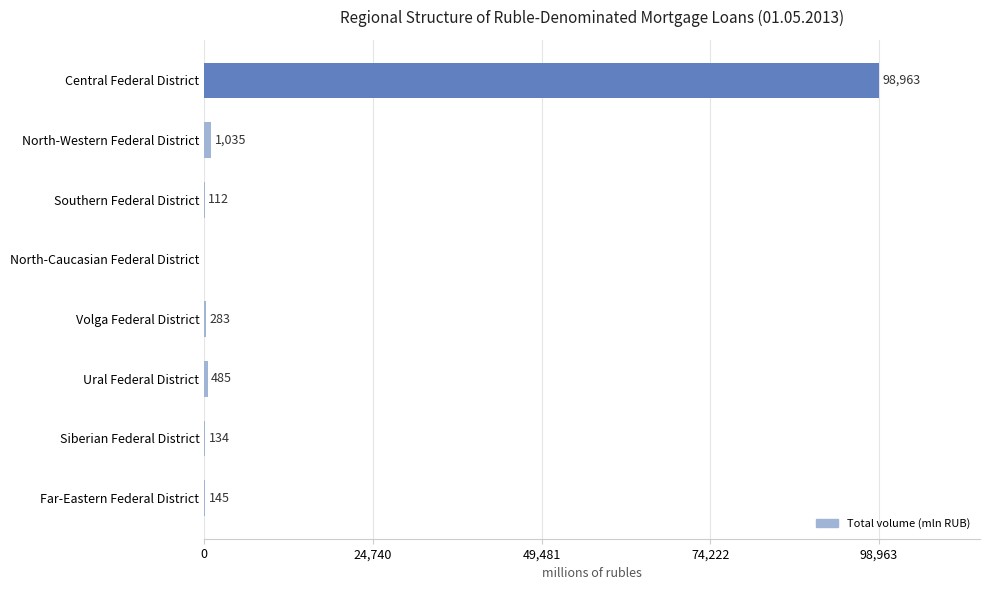

What is the change in value from North-Western Federal District to Ural Federal District?

-550